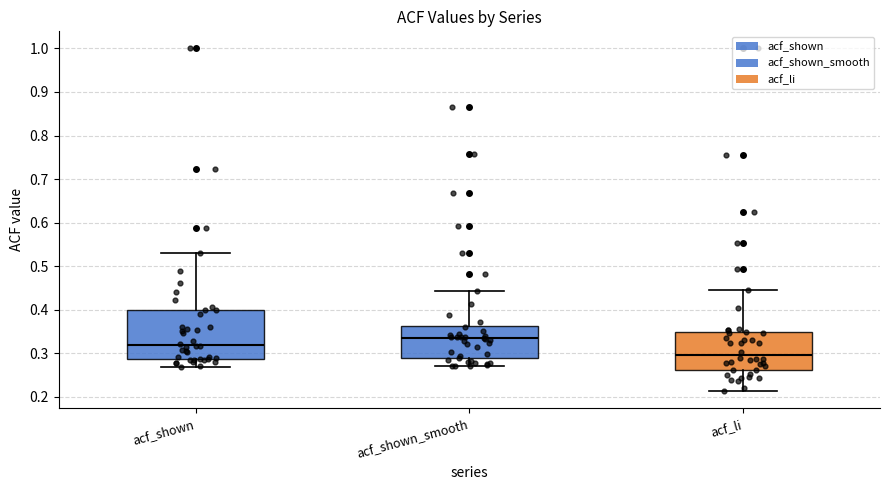

Reading left to right, transcribe this box plot: for each box, give where its median line is, the range the box spans, and where its two whiskers end, as read against the y-axis. The values are not printed on the chart, so give them approximately, as read against the axis.

acf_shown: median 0.32, box 0.29 to 0.40, whiskers 0.27 to 0.53
acf_shown_smooth: median 0.33, box 0.29 to 0.36, whiskers 0.27 to 0.44
acf_li: median 0.30, box 0.26 to 0.35, whiskers 0.21 to 0.45